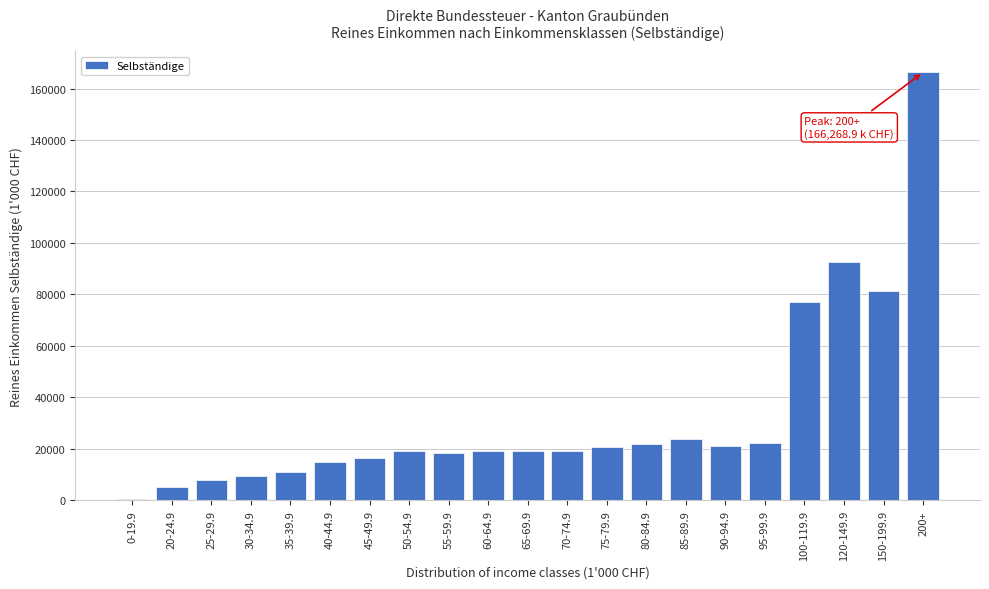

What is the maximum value shown in the chart?

166268.9